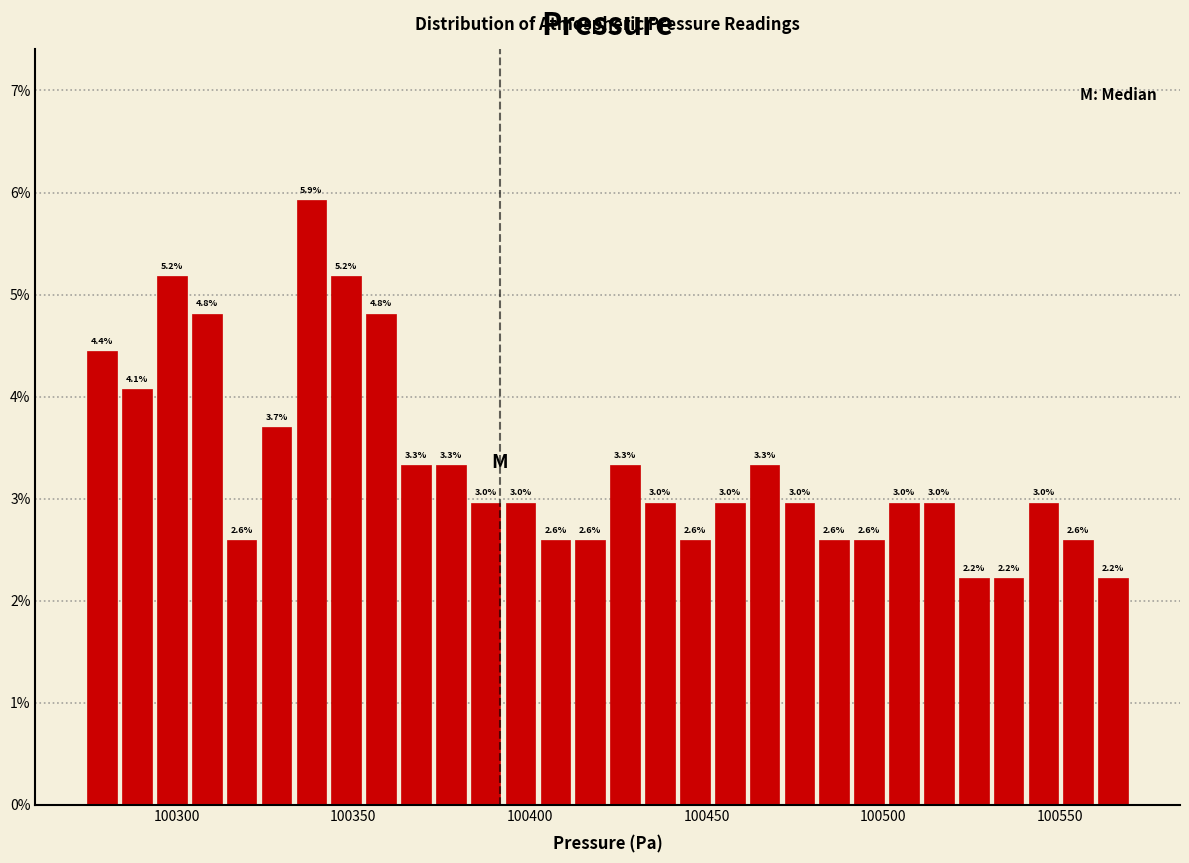

Read against the x-axis, roughly where is the centre of the tallest bar?

100340